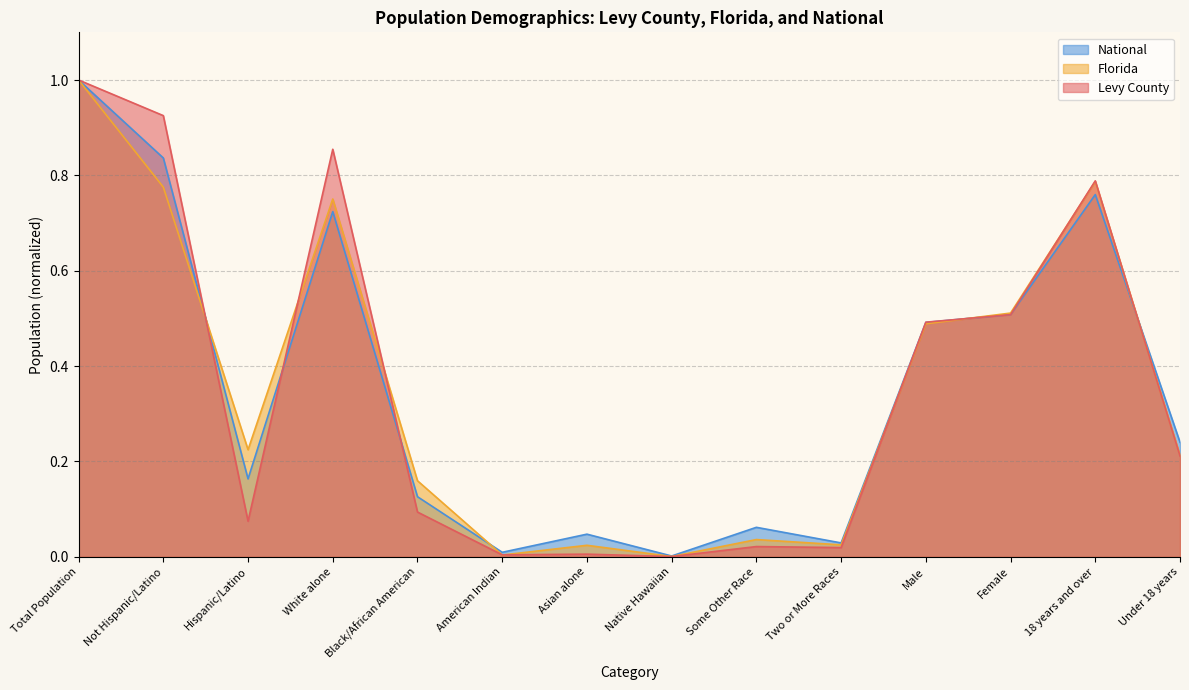

Where is the first local minimum for National?

Hispanic/Latino